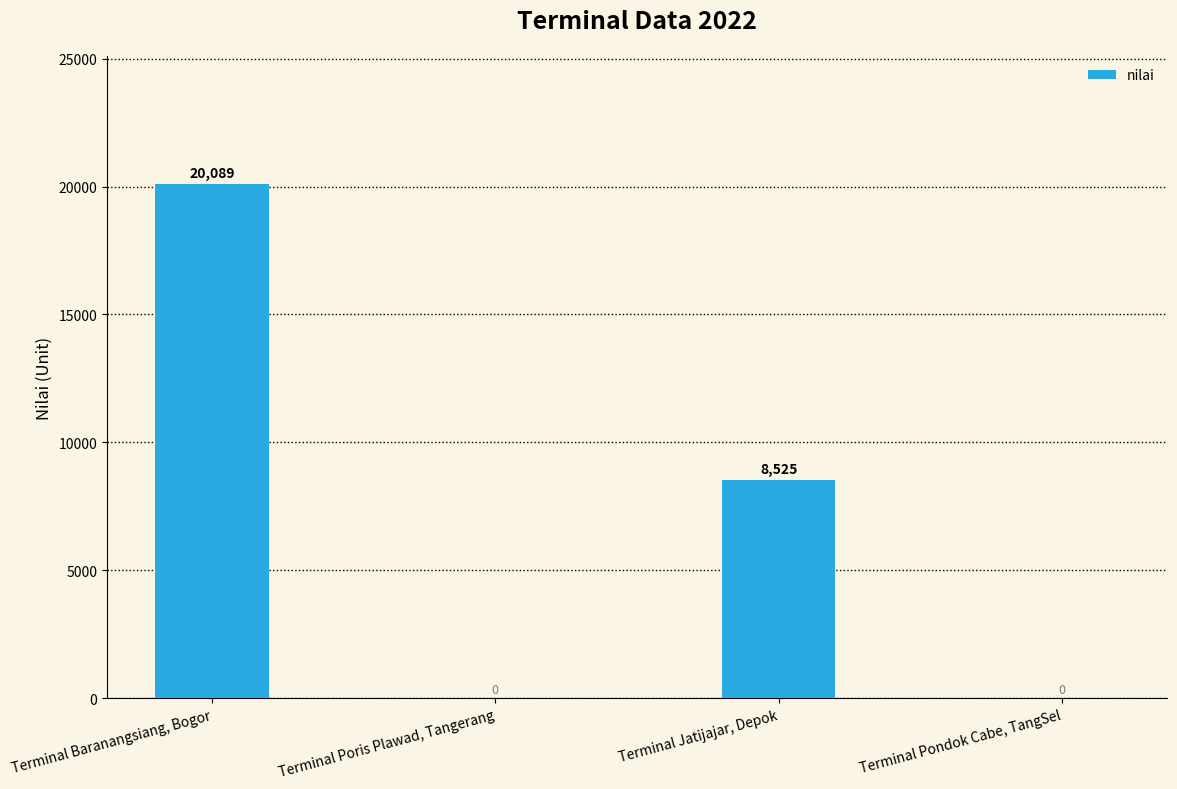

What is the change in value from Terminal Baranangsiang, Bogor to Terminal Poris Plawad, Tangerang?

-20089